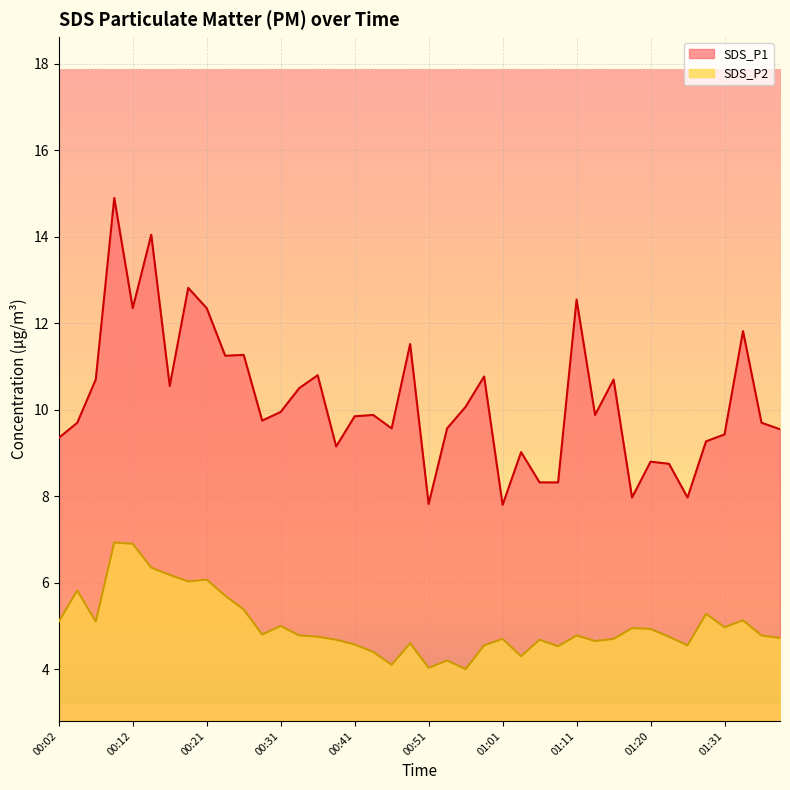

List the labels in order of SDS_P2 value, smallest first.

00:56, 00:51, 00:46, 00:53, 01:03, 00:43, 01:08, 00:58, 01:26, 00:41, 00:48, 01:13, 00:38, 01:06, 01:01, 01:15, 01:38, 00:36, 01:23, 00:33, 01:11, 01:36, 00:29, 01:20, 01:18, 01:31, 00:31, 00:02, 00:07, 01:33, 01:28, 00:26, 00:24, 00:04, 00:19, 00:21, 00:16, 00:14, 00:12, 00:09